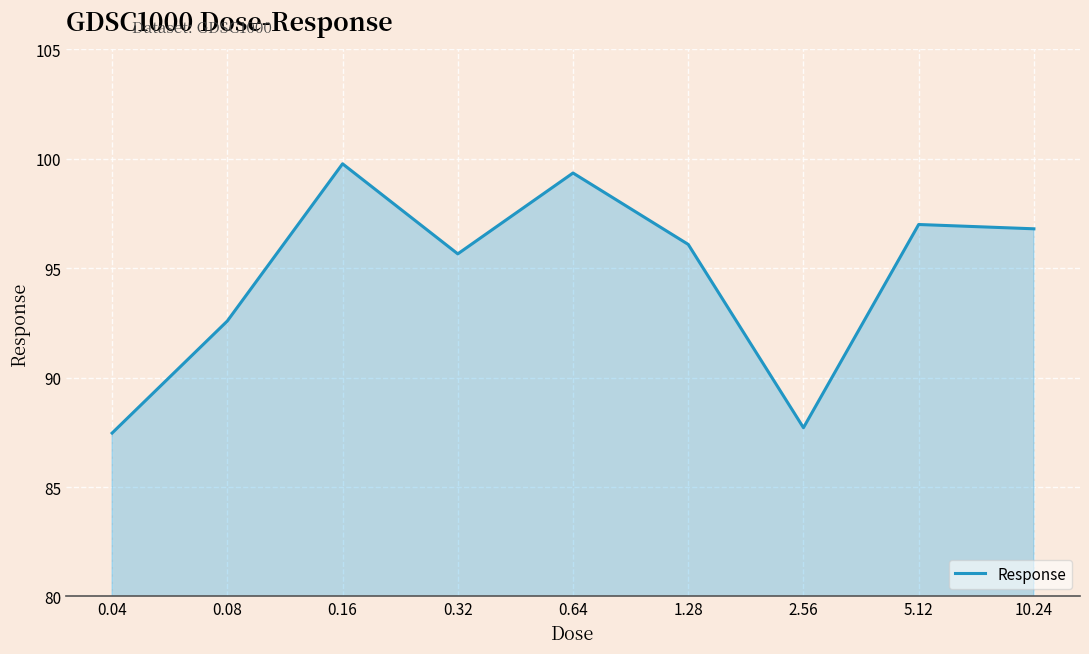

What is the smallest value displayed?

87.5